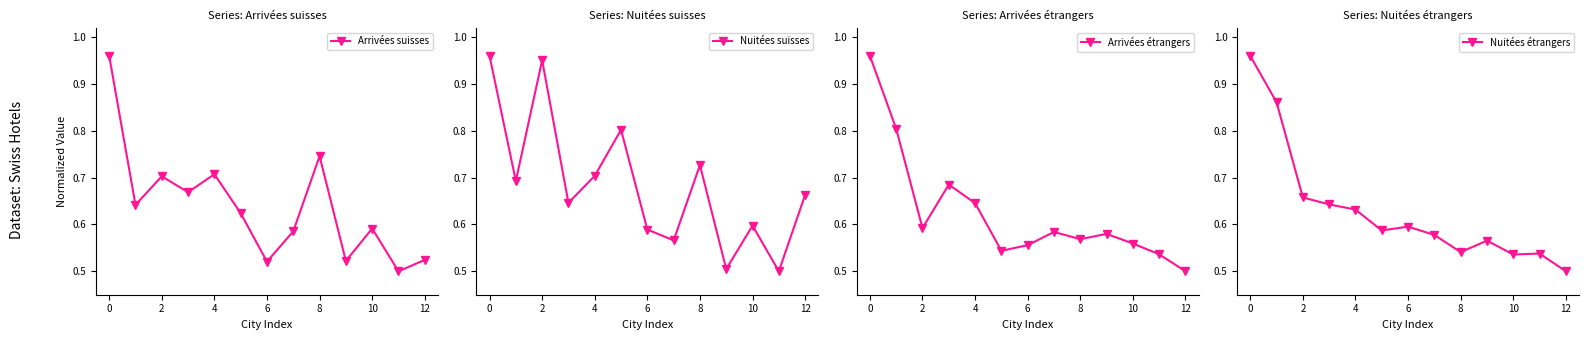

How many interior local valleys does the Arrivées suisses series have?

5